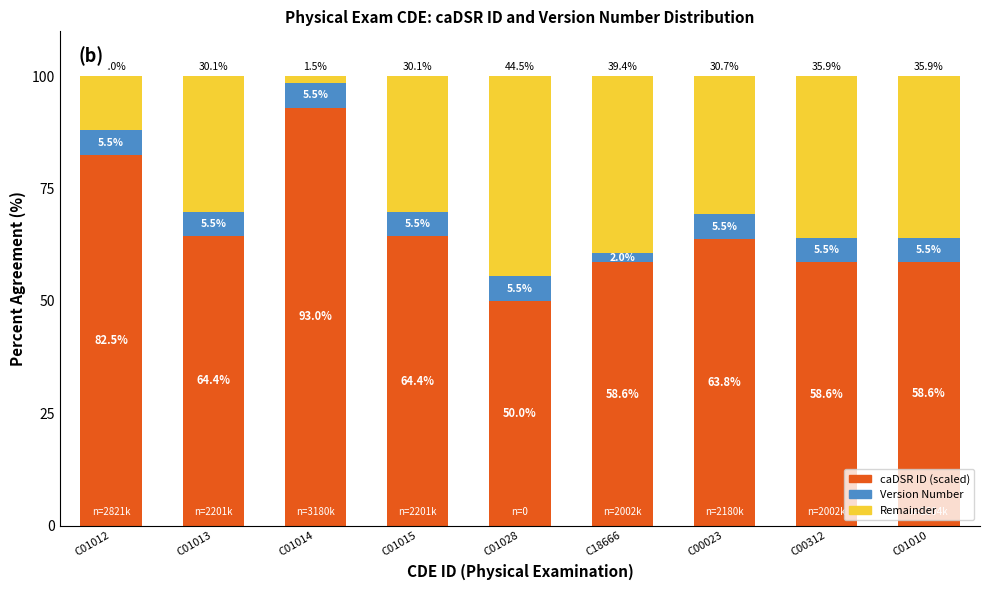

What is the total value across all series at C01010?

100.0